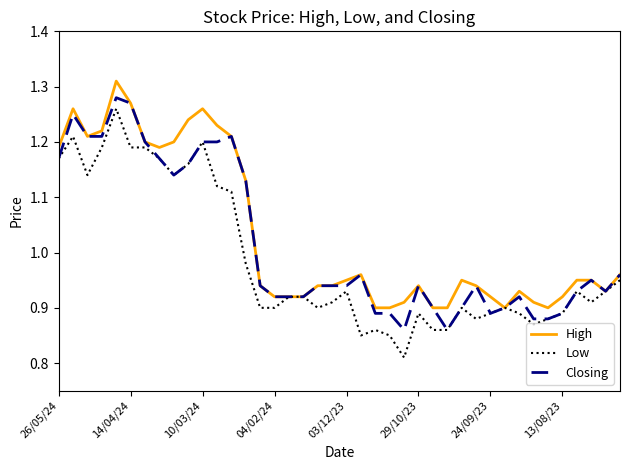

Which series has the largest range (max minus min)?

Low